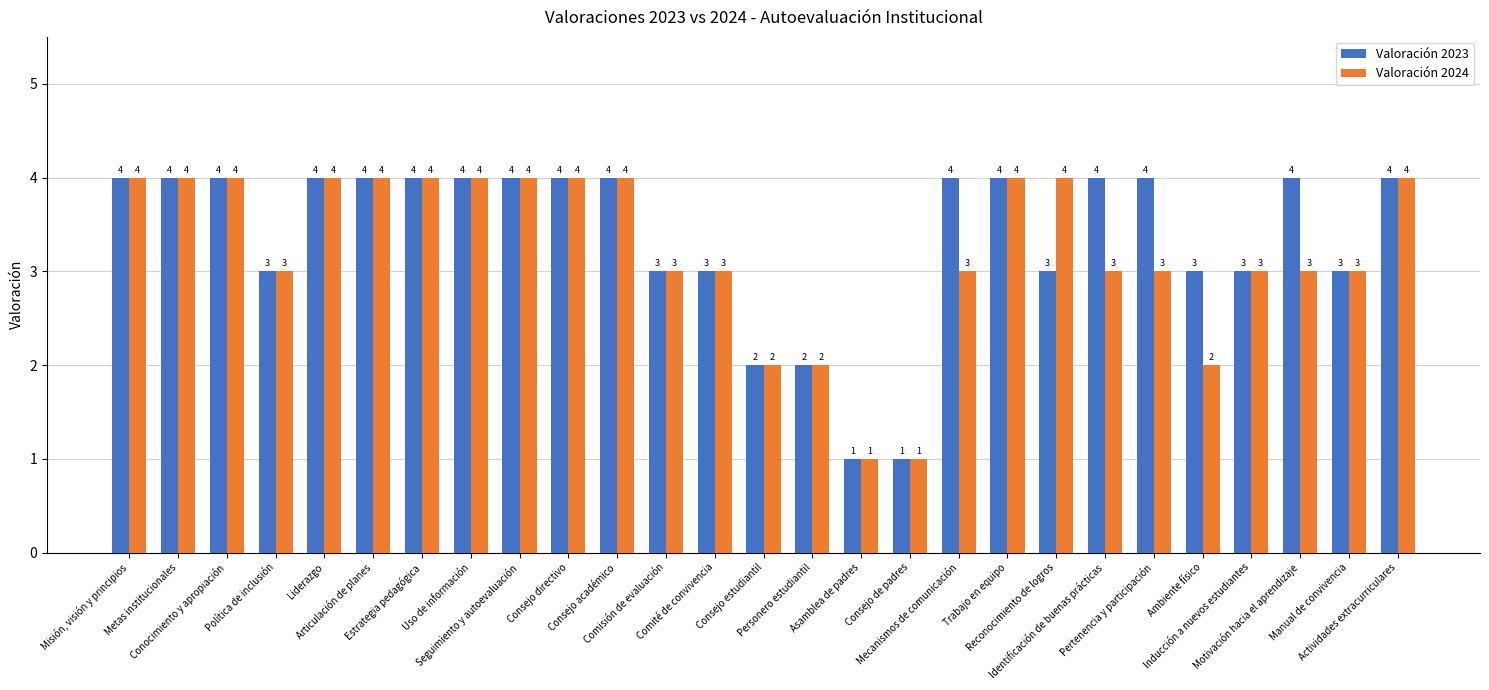

How many data points does each series have?

27